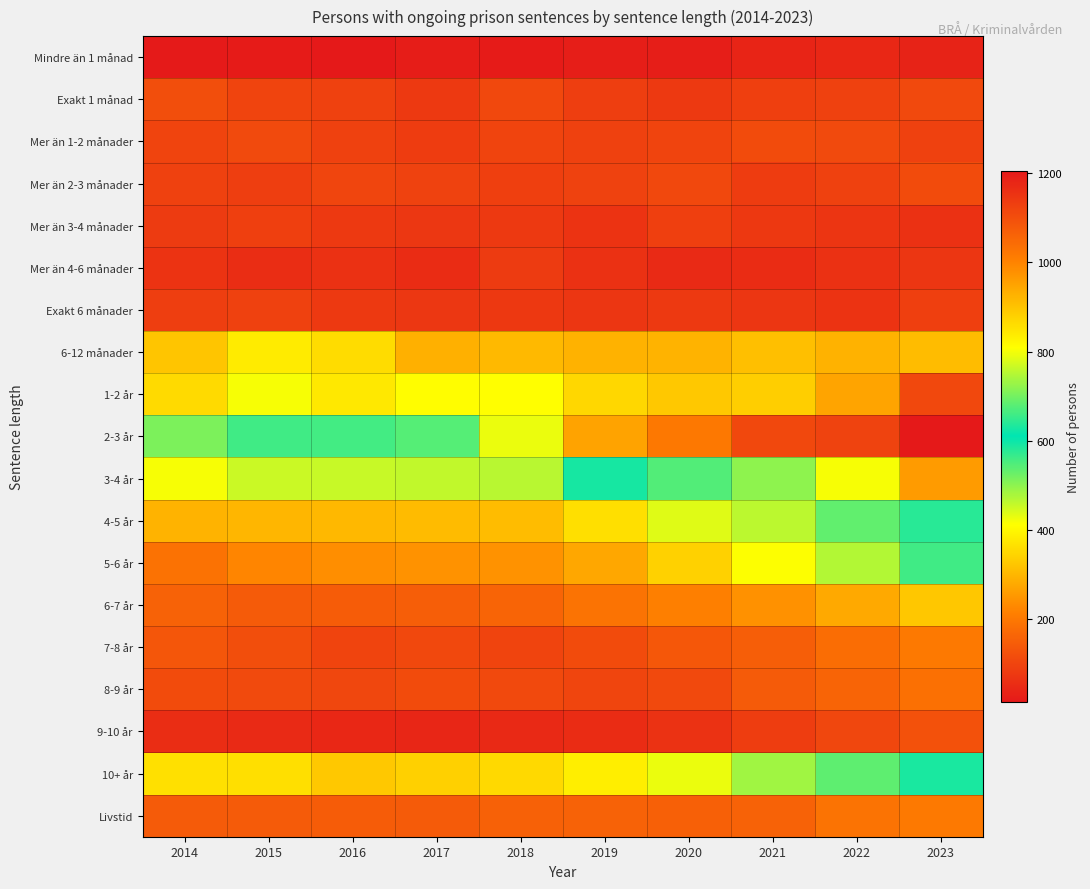

Between 2014 and 2017, which series saw the biggest shift?

1-2 år